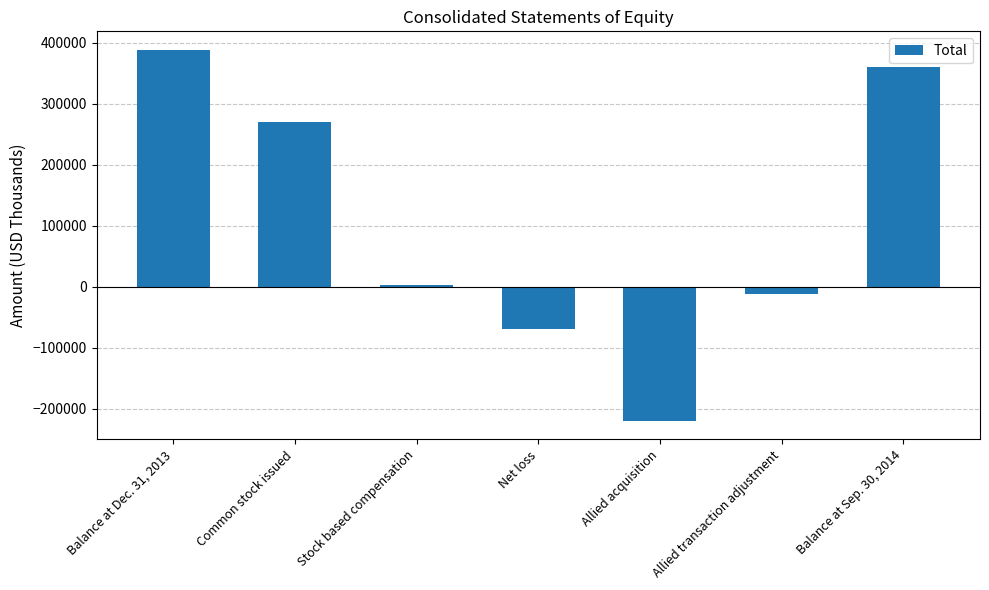

The value at Common stock issued is 270415. True or false?

True